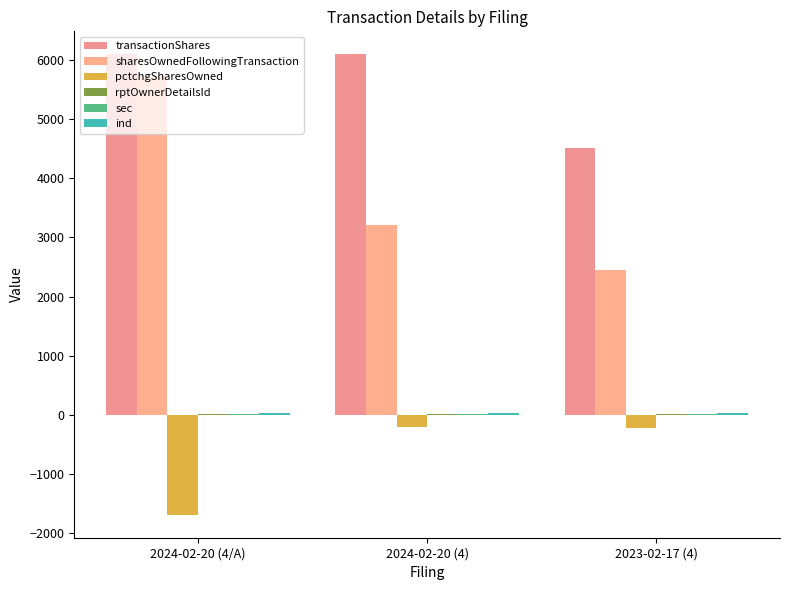

The ind series shows 8 at 2024-02-20 (4). True or false?

False